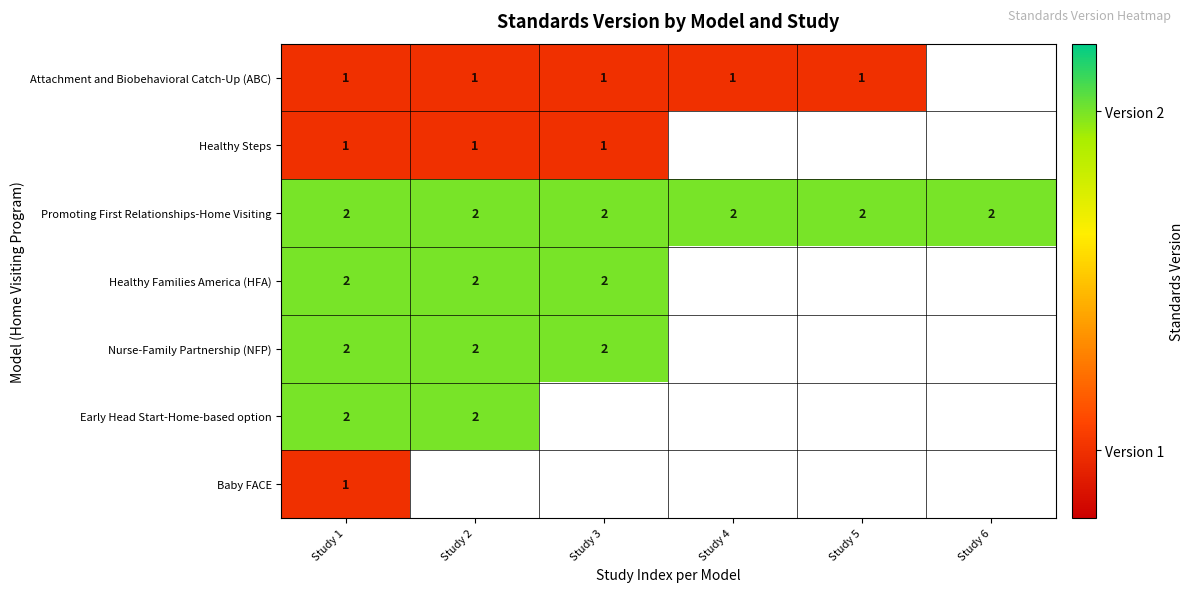

Is it true that Attachment and Biobehavioral Catch-Up (ABC) equals 1 at Study 1?

True